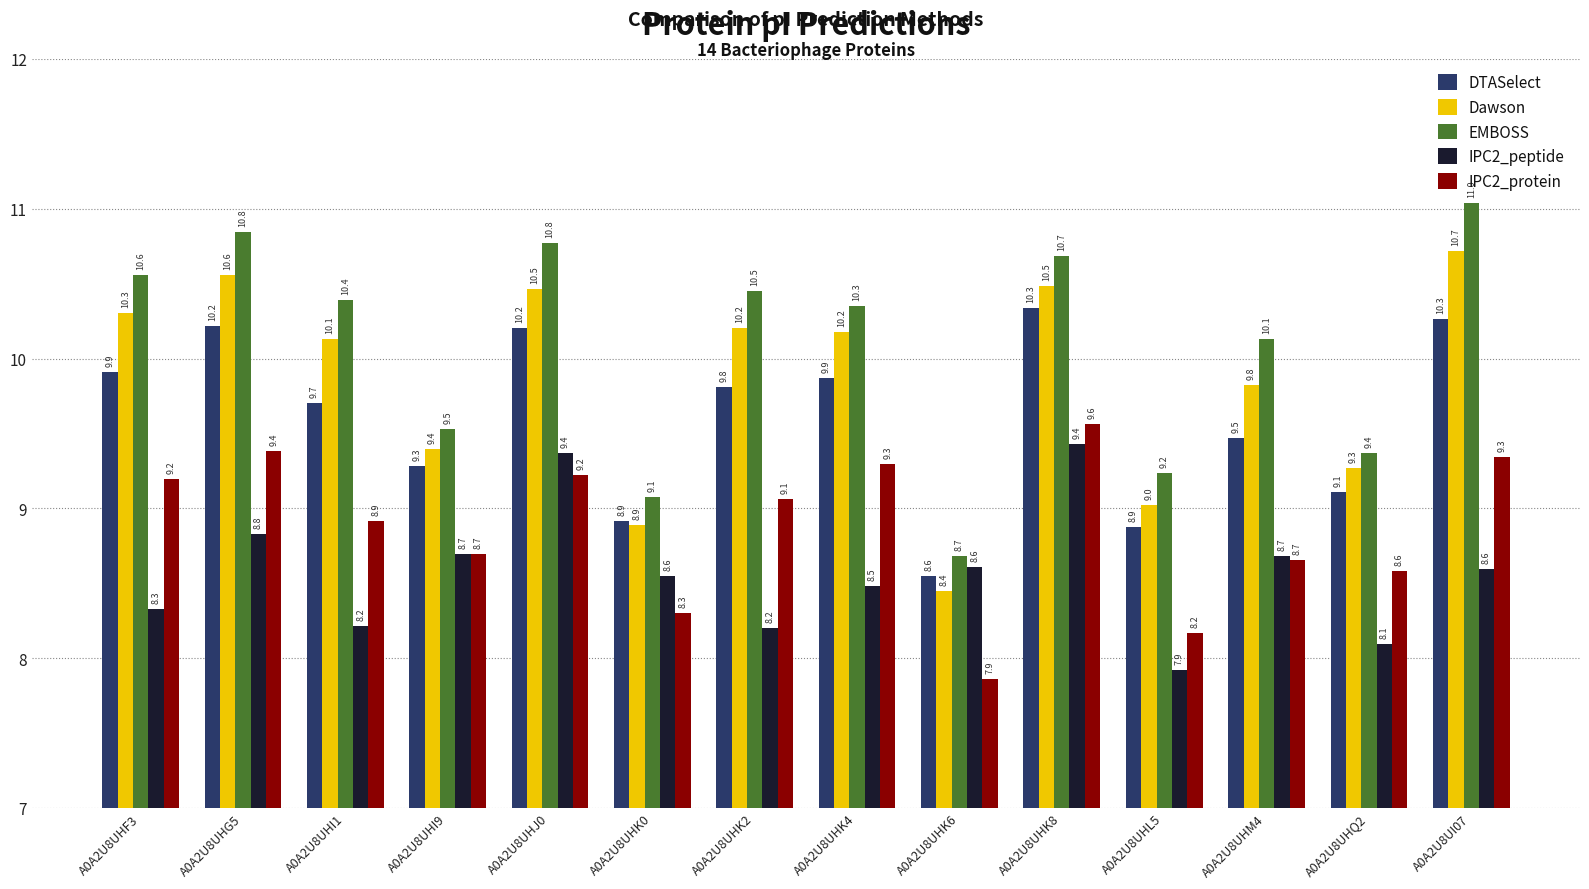

How many bars are there in total?

70